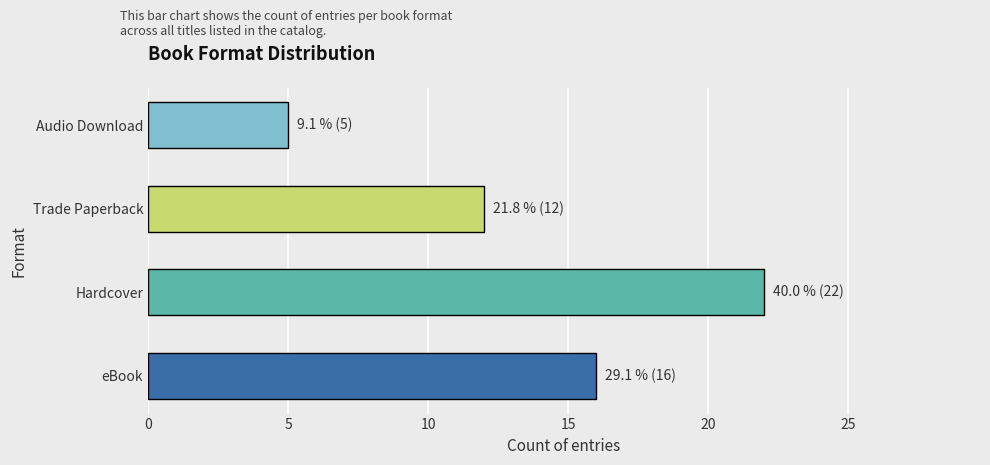

List the labels in order of value, largest first.

Hardcover, eBook, Trade Paperback, Audio Download